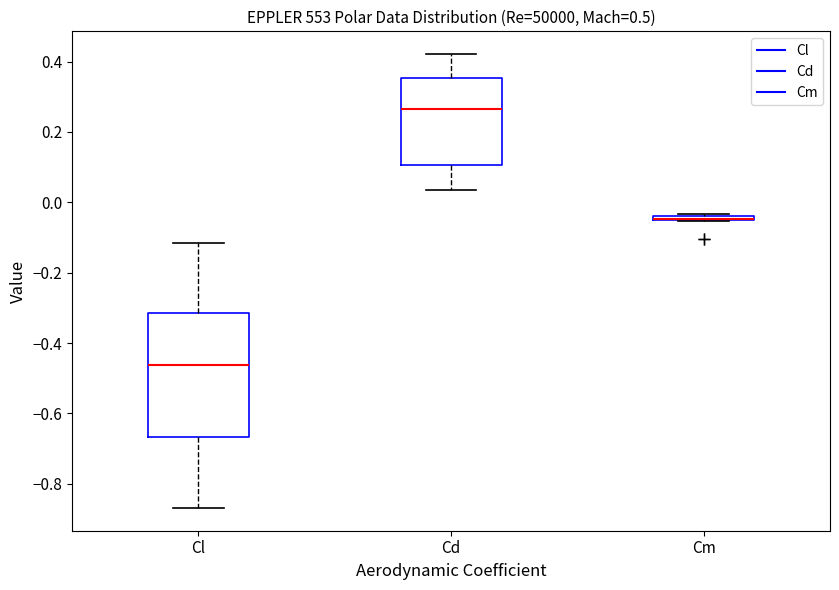

Comparing the boxes themselves (not the whiskers), which one is the tallest?

Cl